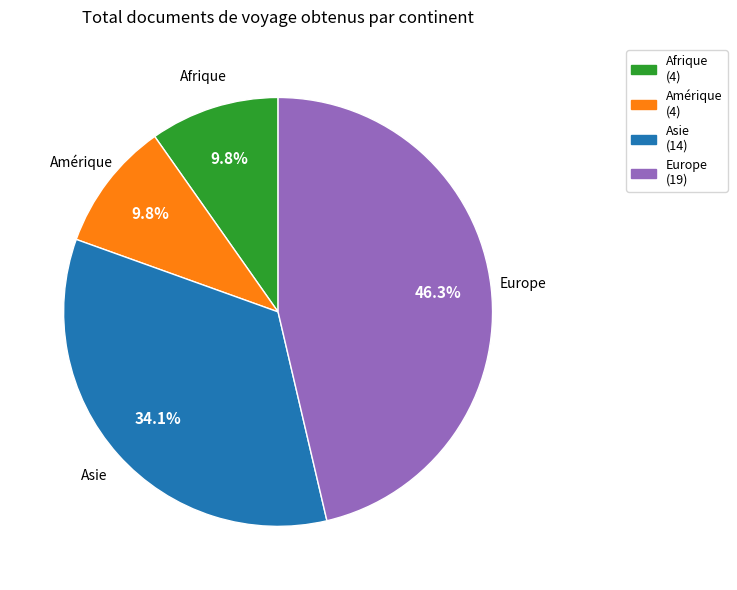

What percentage is NOT represented by Afrique (4)?

90.2%